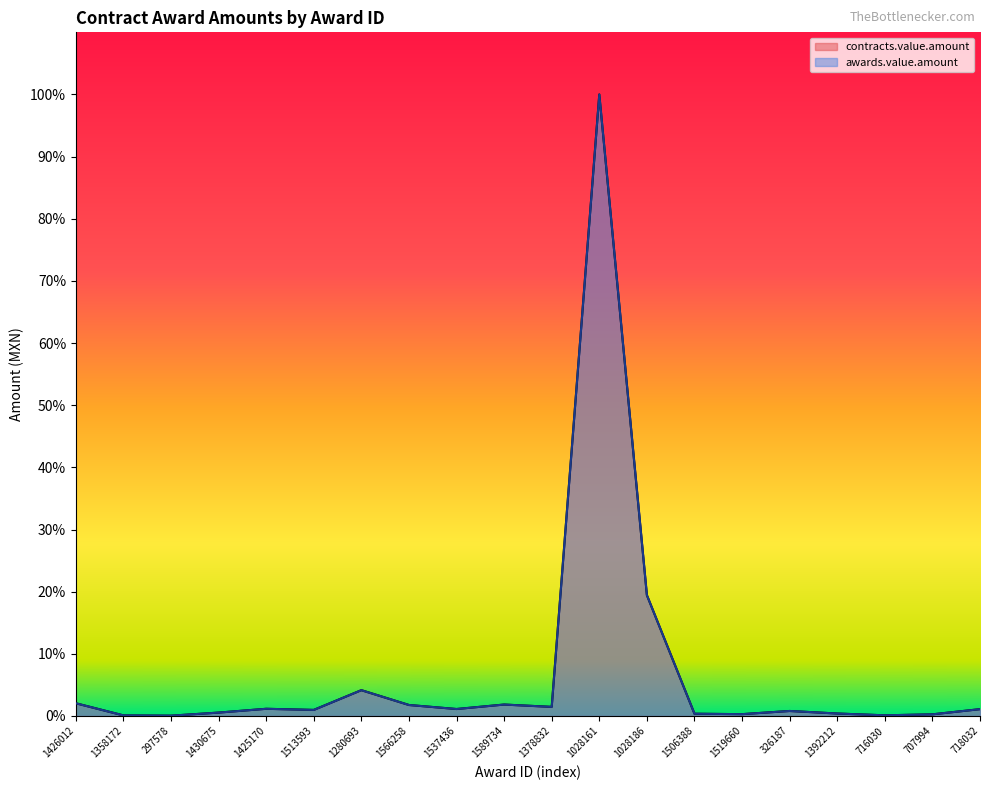

What is the greatest value displayed?

100.0